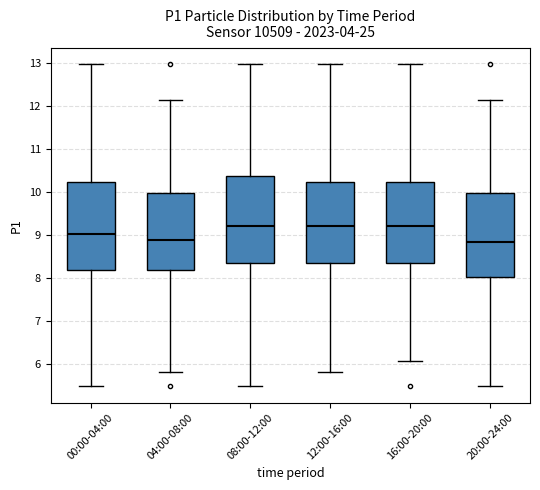

Where does the median line of the box for 20:00-24:00 sit on the y-axis? The values are not printed on the chart, so give them approximately, as read against the axis.

8.8